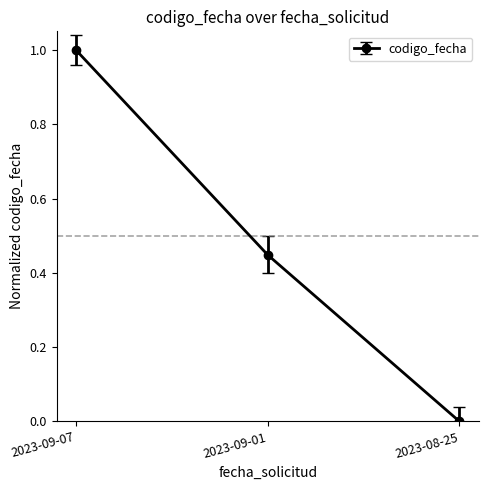

Is this an area chart (filled region under the line)?

No